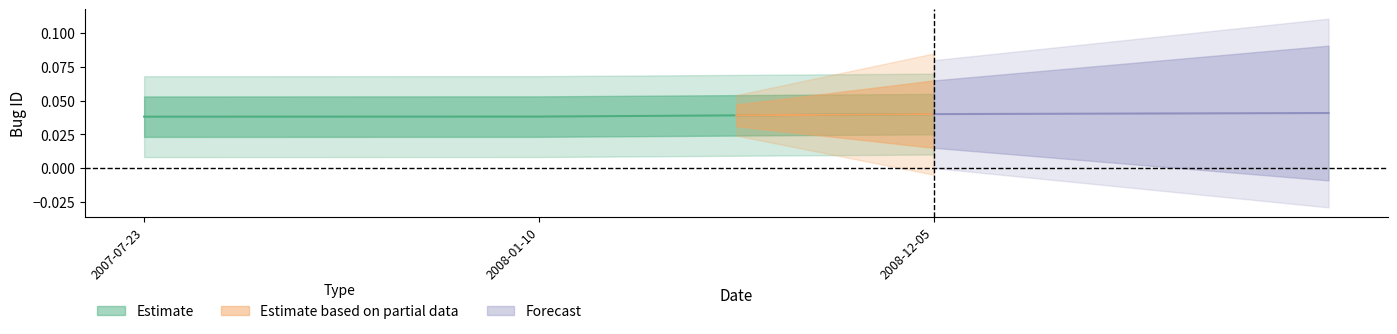

Rank the categories by value from lowest to highest.

2007-07-23, 2008-01-10, 2008-12-05